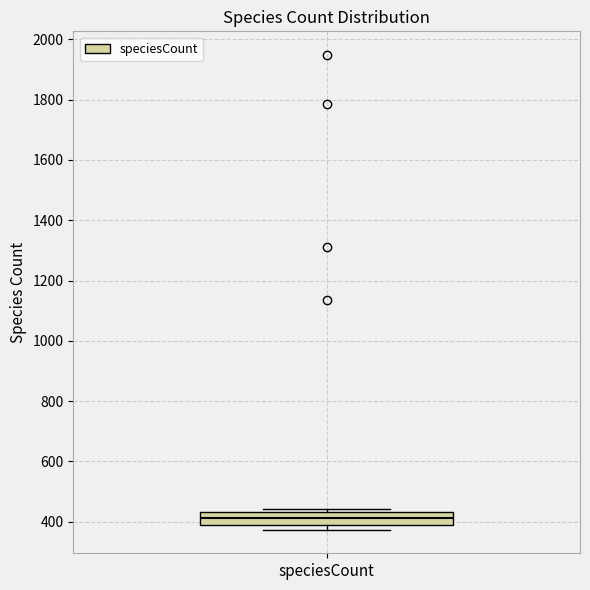

Read this box plot against the y-axis: the position of the median line, the range covered by the box, and the ends of both whiskers. The values are not printed on the chart, so give them approximately, as read against the axis.

median 420, box 380 to 440, whiskers 380 (just below the box's lower edge) to 440 (just above the box's upper edge)